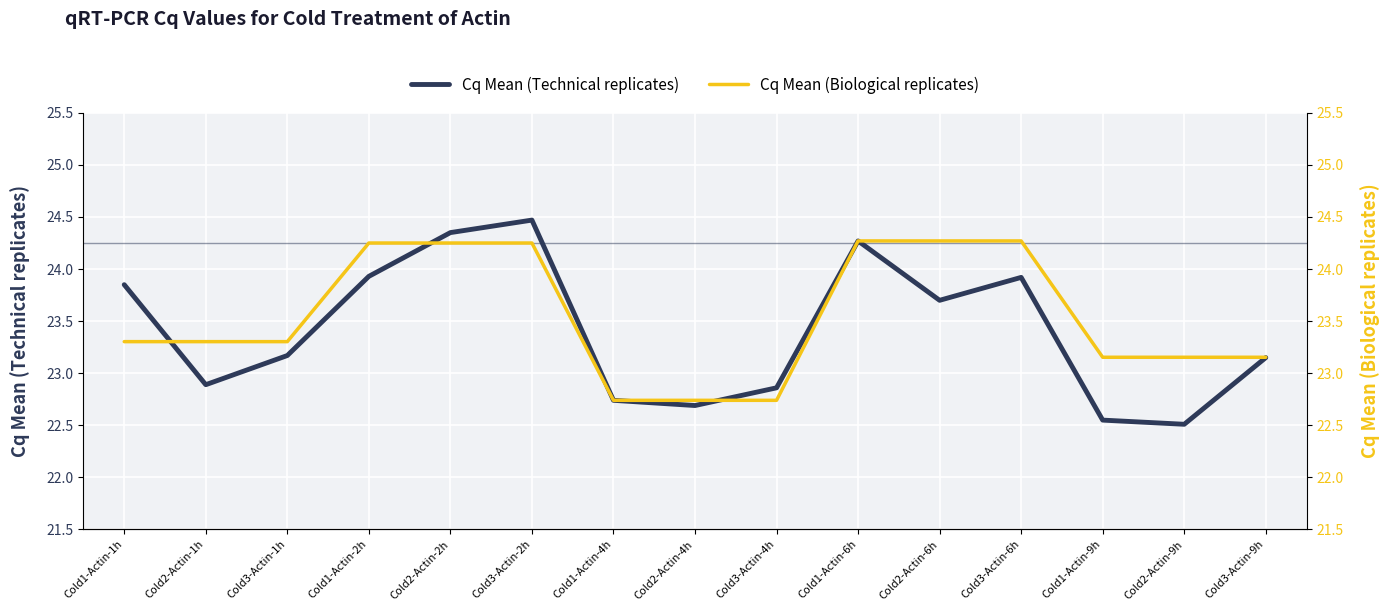

Rank the series by their maximum value, from highest to lowest.

Cq Mean (Technical replicates), Cq Mean (Biological replicates)